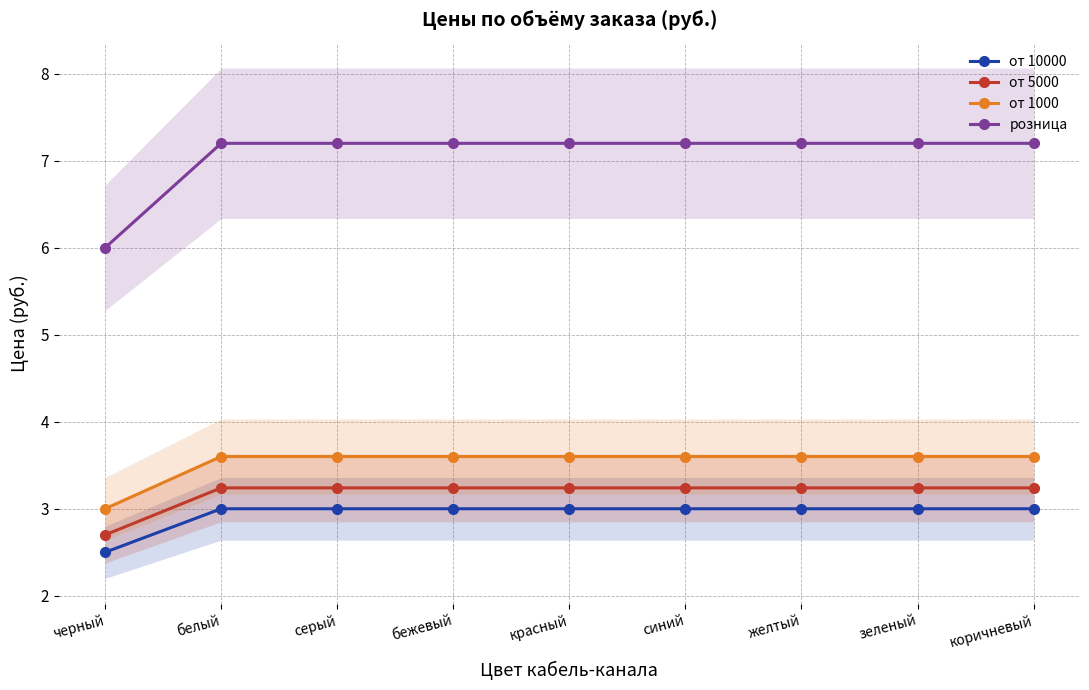

Count the number of data series in this chart.

4